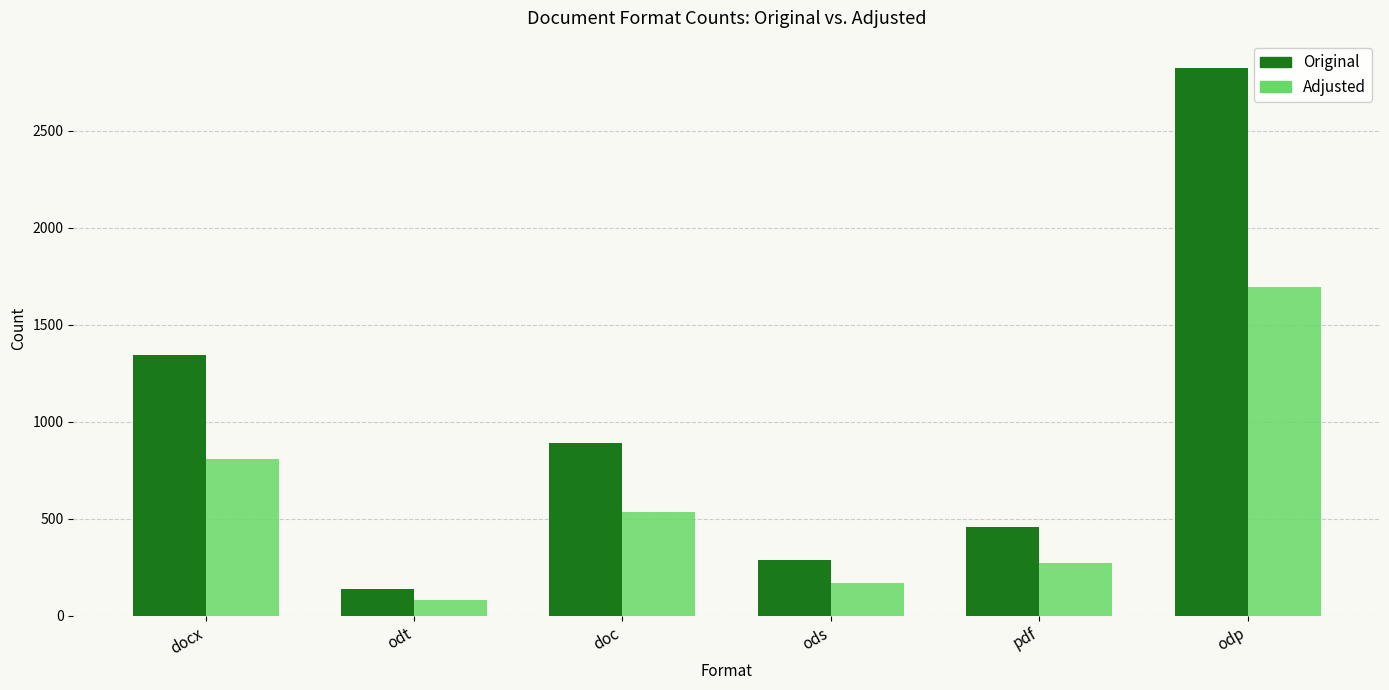

Where is Original nearest to the value 1482?

docx